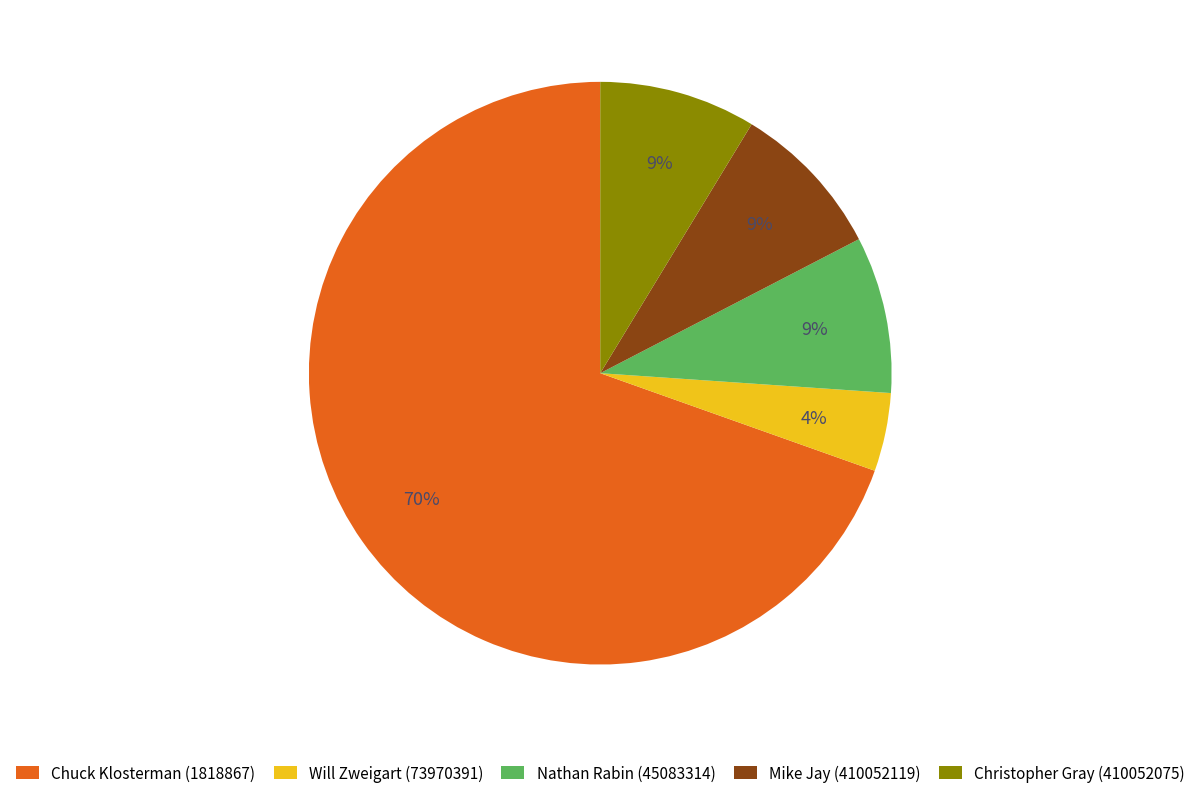

To the nearest percent, what is the combined percentage of Mike Jay (410052119) and Will Zweigart (73970391)?

13%